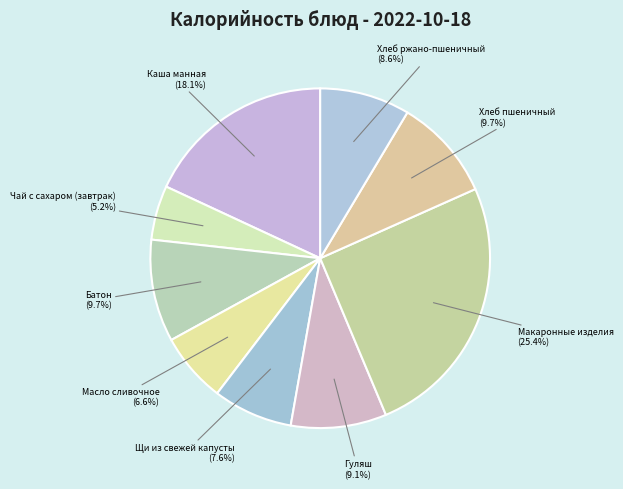

What is the ratio of the value at Чай с сахаром (завтрак) to the value at Батон?

0.5